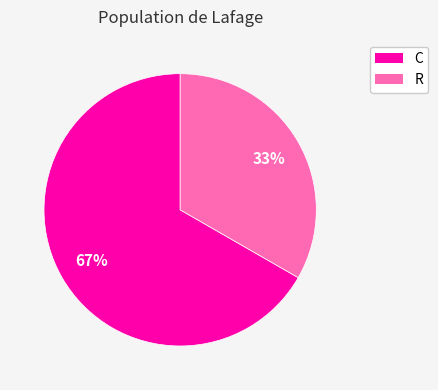

Which slice is the smallest?

R